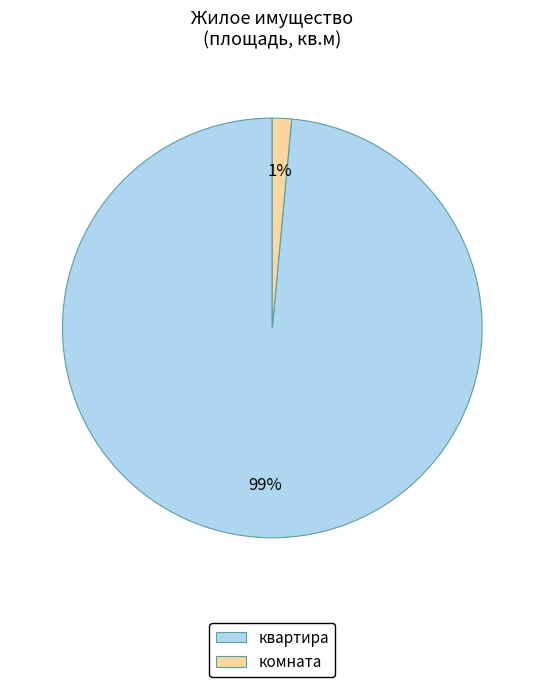

Do комната and квартира together represent more than half of the pie?

Yes